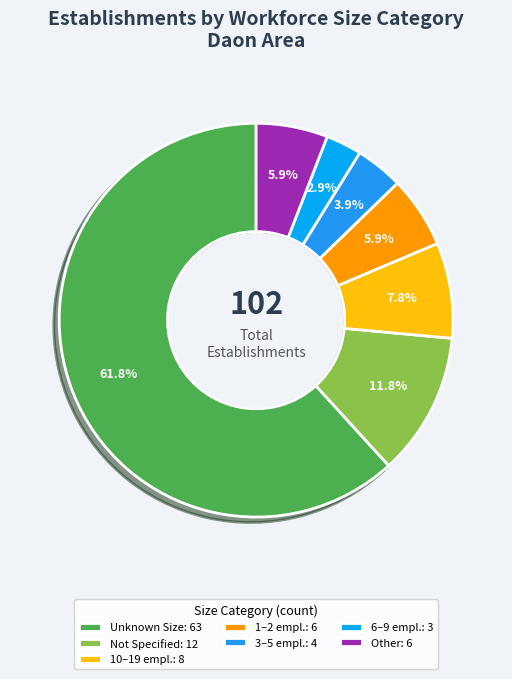

How many segments does this pie chart have?

7